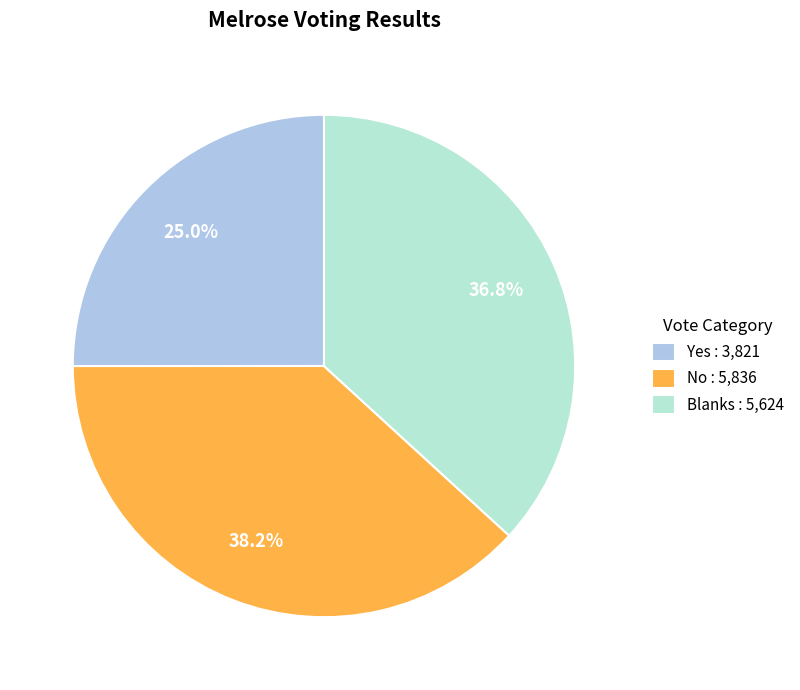

To the nearest percent, what percentage of the pie is Yes?

25%